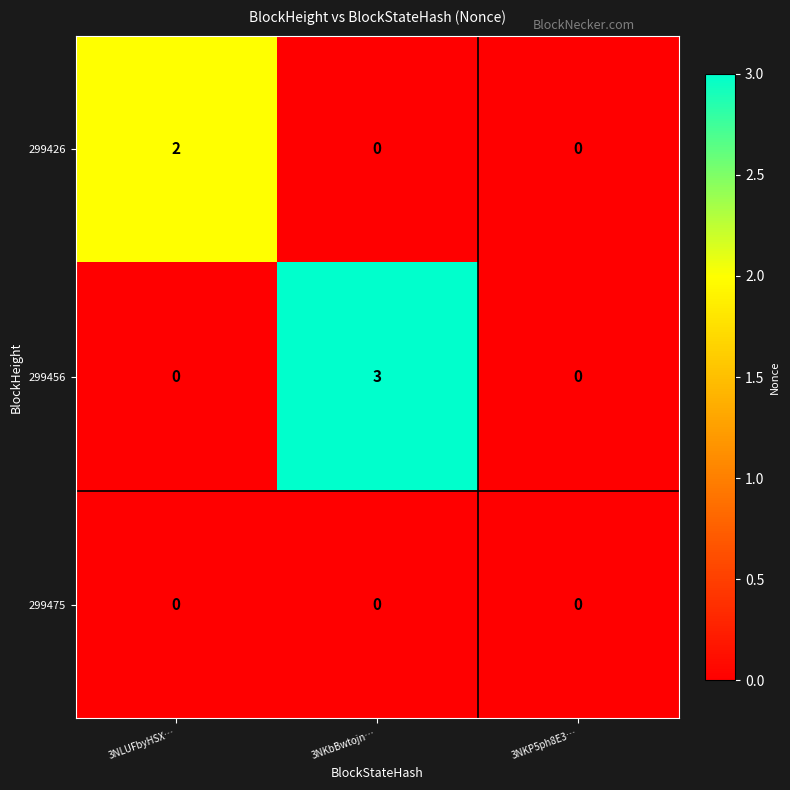

The value of 299456 at 3NKP5ph8E3… is 0. True or false?

True